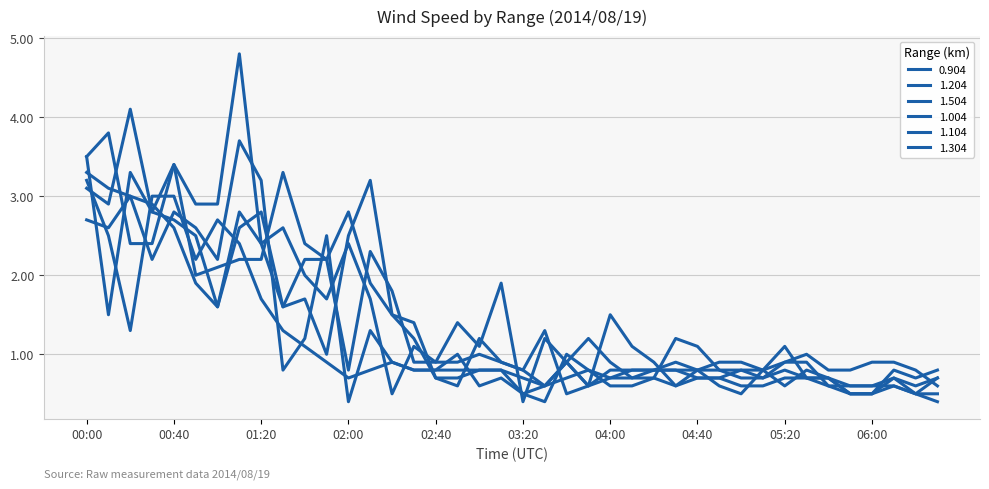

How many lines are shown in the chart?

6